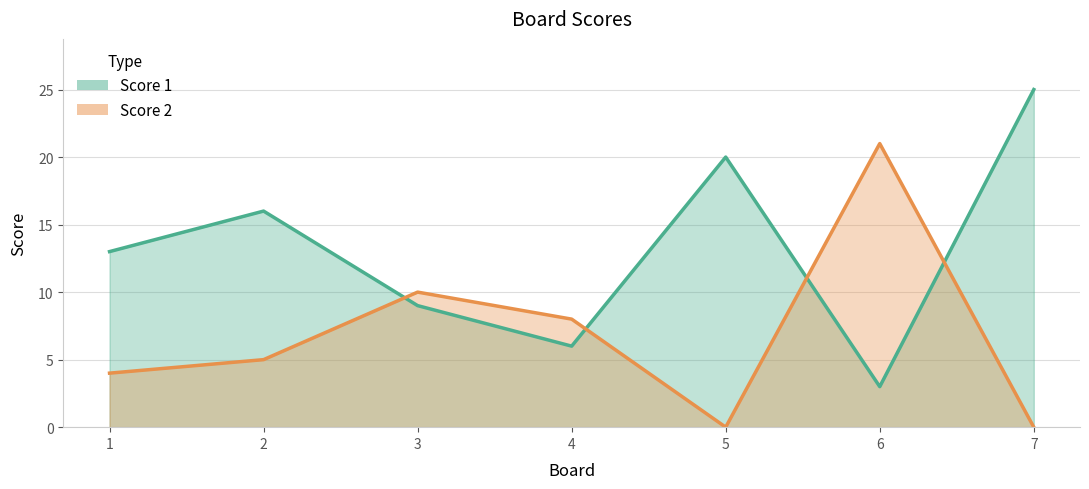

What is the maximum value for Score 2?

21